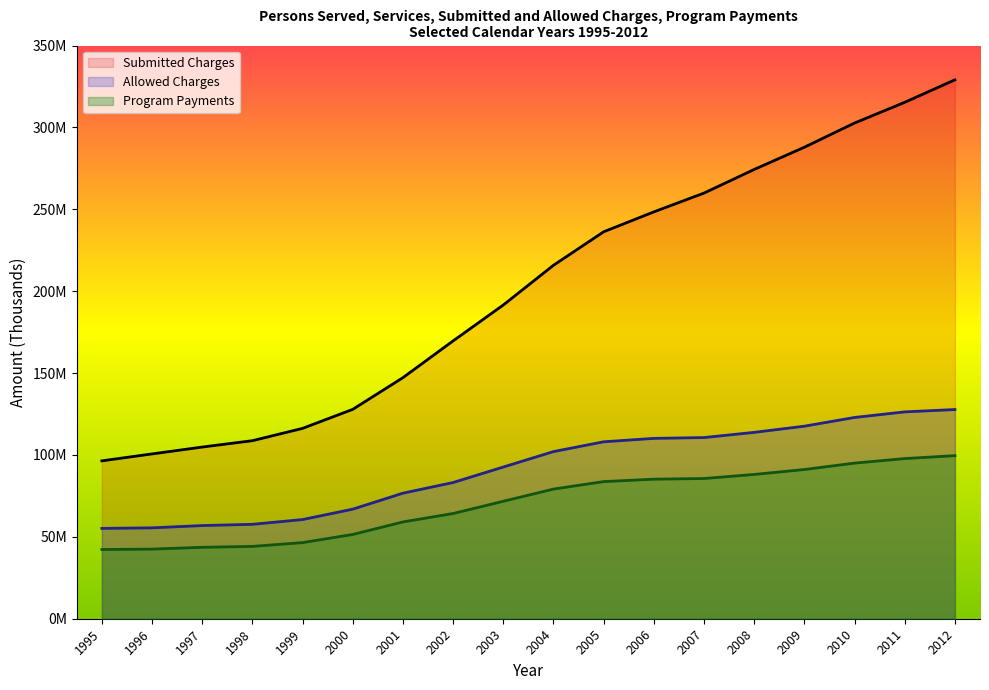

What are all the series names shown in the legend?

Submitted Charges, Allowed Charges, Program Payments